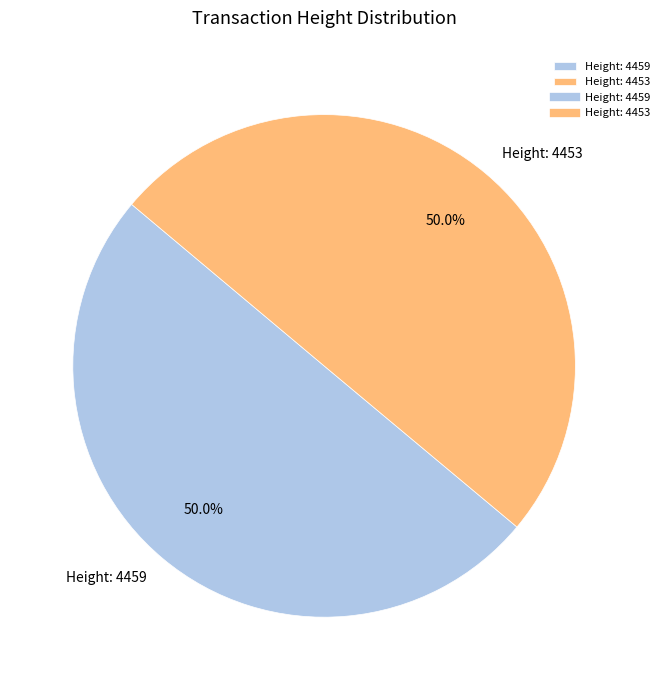

Approximately how many times larger is the value at Height: 4453 compared to Height: 4459?

1.0